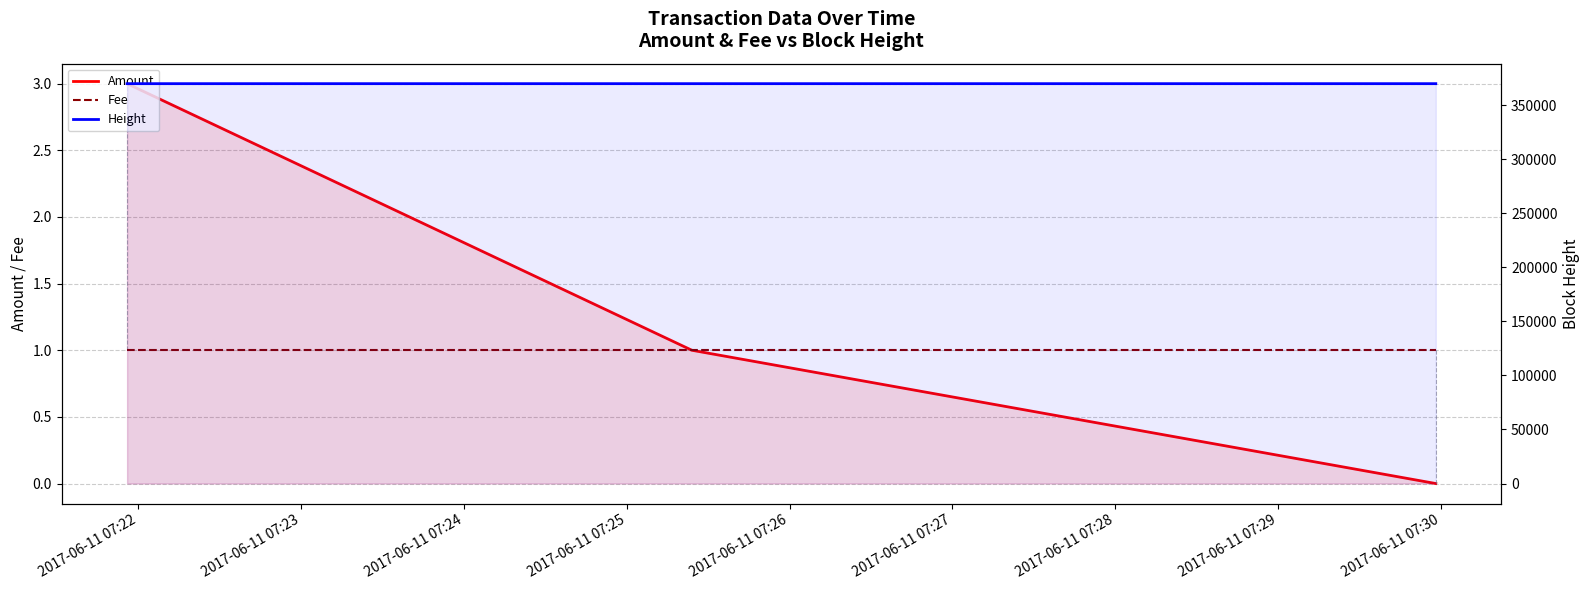

What is the average value of the Fee series?

1